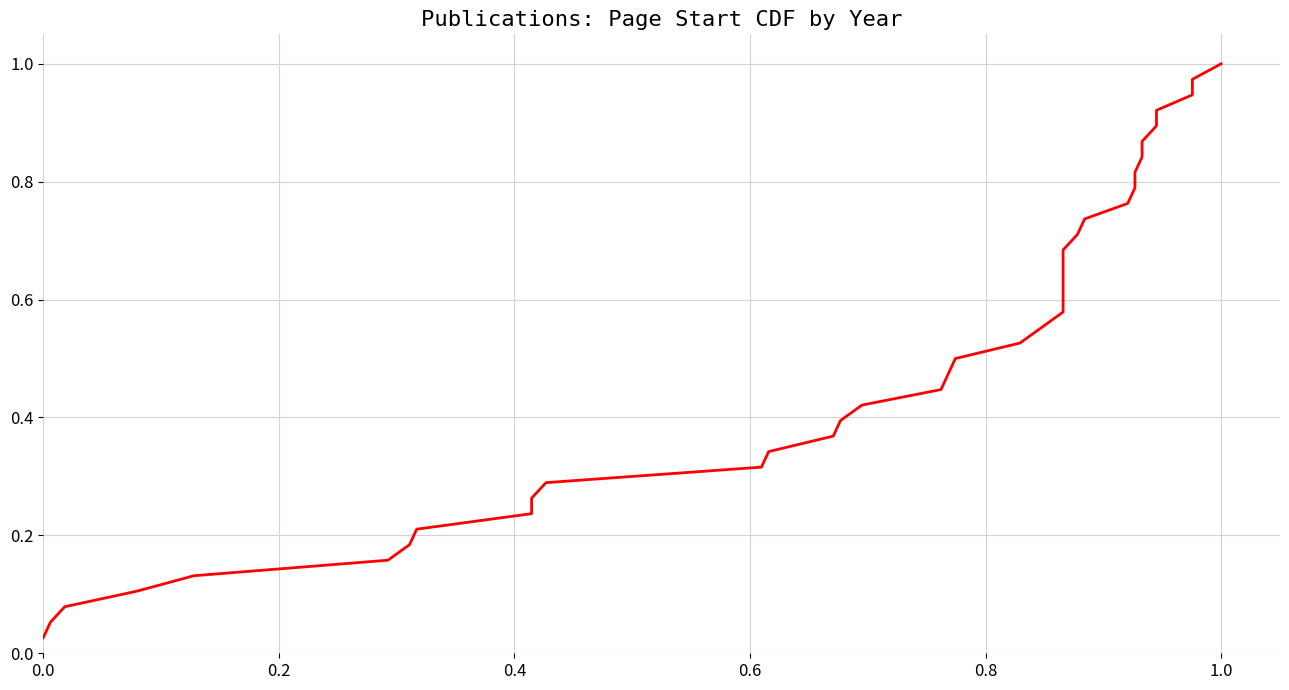

True or false: the data has more than 1 interior local peaks.

False